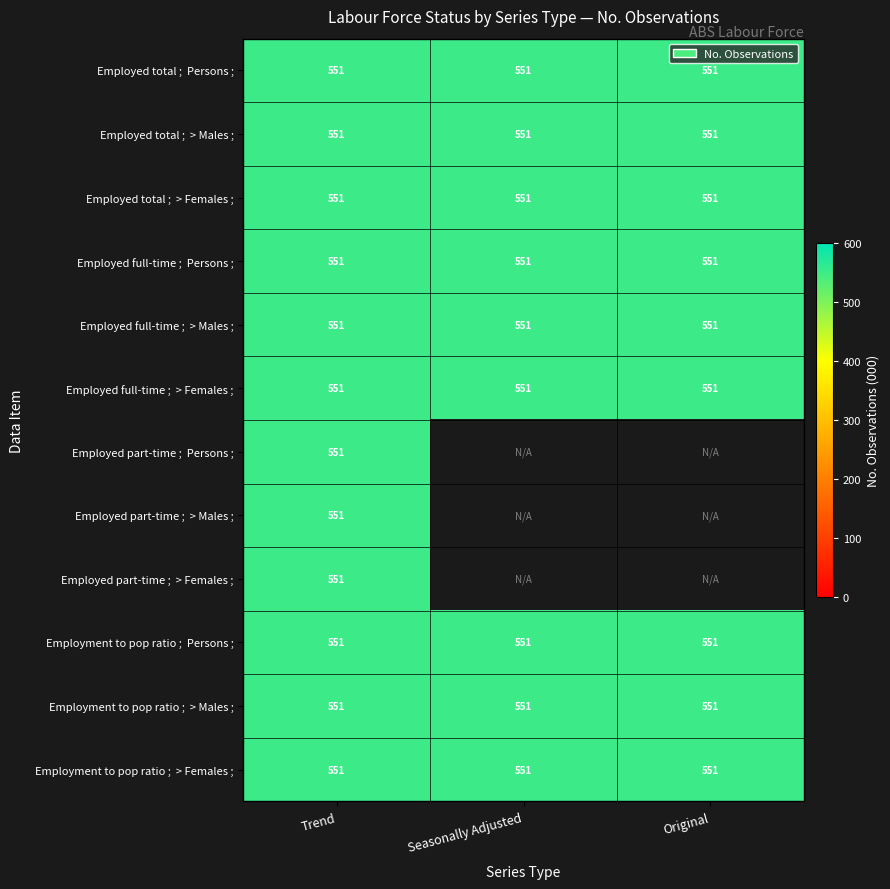

What is the total value across all series at Seasonally Adjusted?

4959